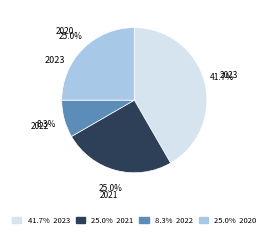

Is there any slice that represents more than half of the pie?

No